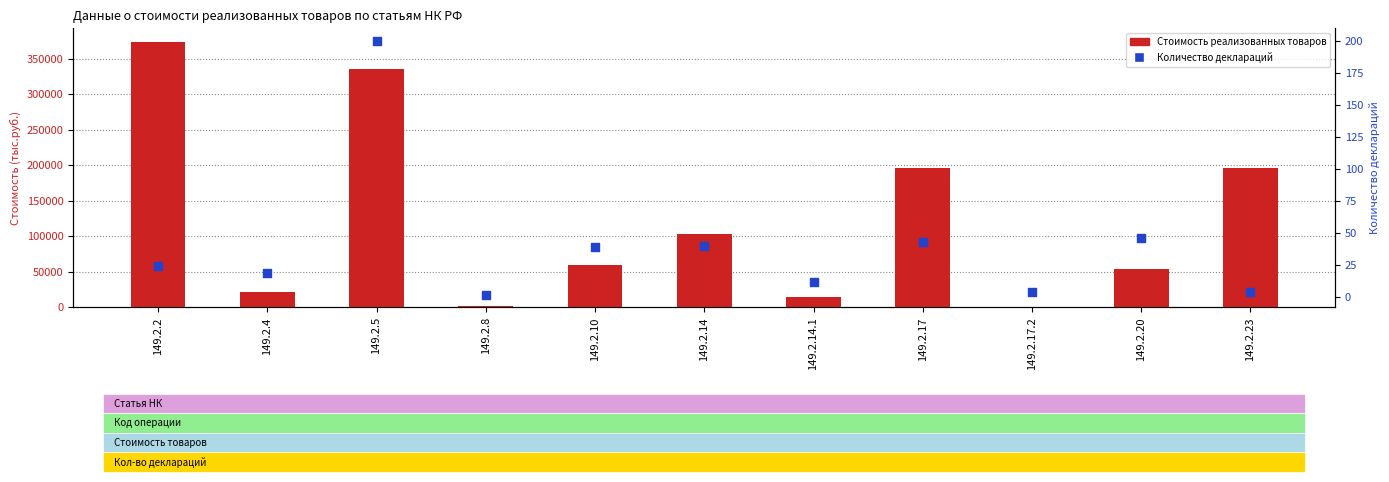

Which series reaches the maximum Y coordinate?

Стоимость реализованных товаров